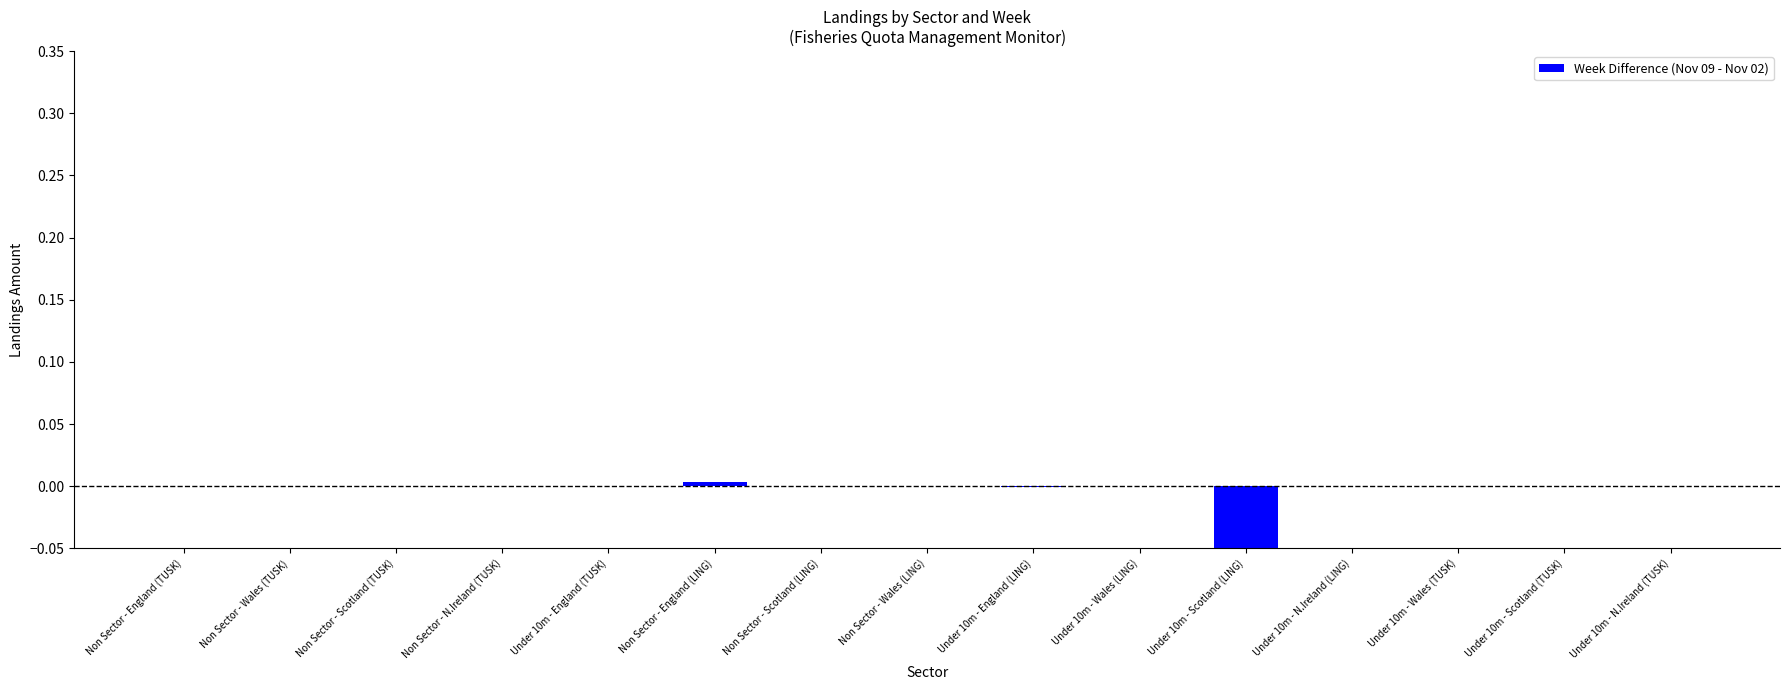

Rank the categories by value from highest to lowest.

Non Sector - England (LING), Non Sector - England (TUSK), Non Sector - Wales (TUSK), Non Sector - Scotland (TUSK), Non Sector - N.Ireland (TUSK), Under 10m - England (TUSK), Non Sector - Scotland (LING), Non Sector - Wales (LING), Under 10m - Wales (LING), Under 10m - N.Ireland (LING), Under 10m - Wales (TUSK), Under 10m - Scotland (TUSK), Under 10m - N.Ireland (TUSK), Under 10m - England (LING), Under 10m - Scotland (LING)